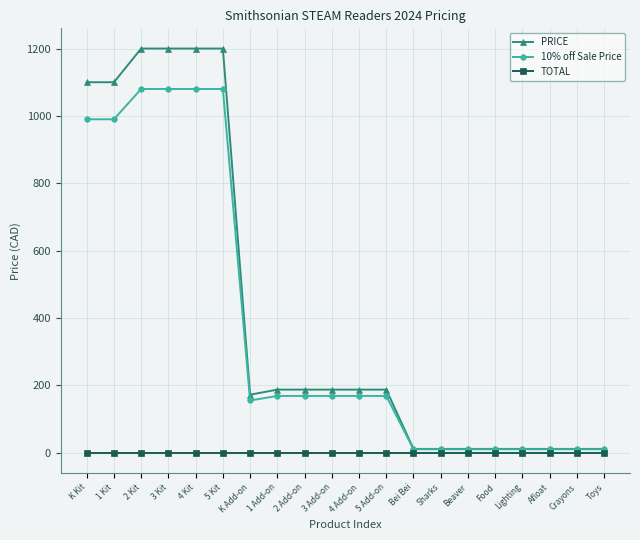

What are all the series names shown in the legend?

PRICE, 10% off Sale Price, TOTAL